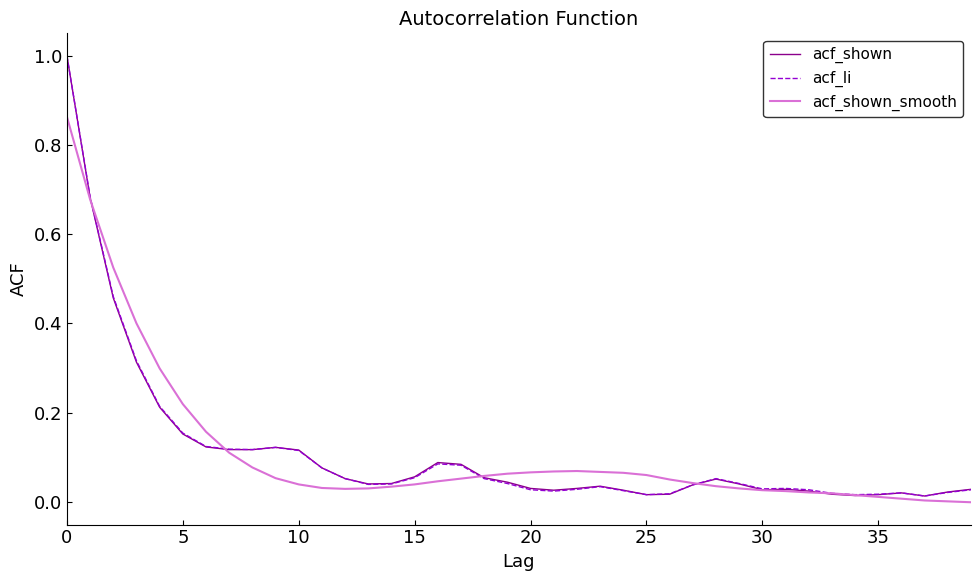

Rank the series by their average value, from highest to lowest.

acf_shown_smooth, acf_li, acf_shown